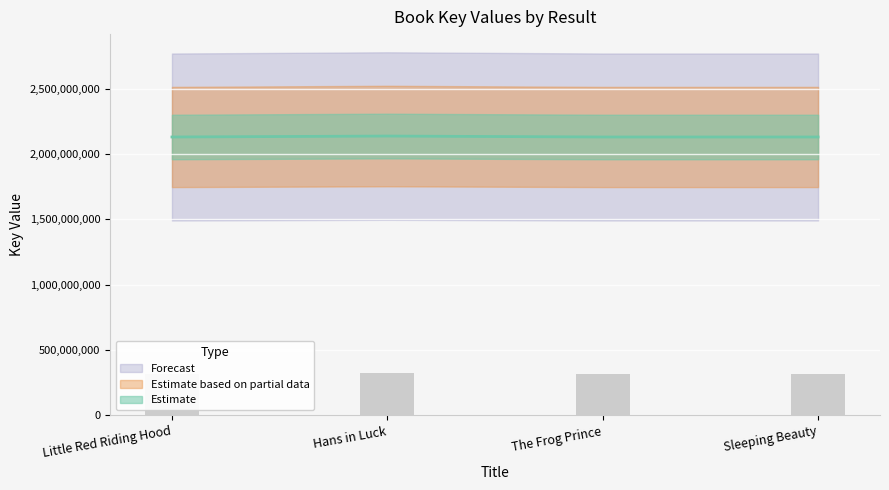

At which label does the data first exceed 2130410849?

Hans in Luck